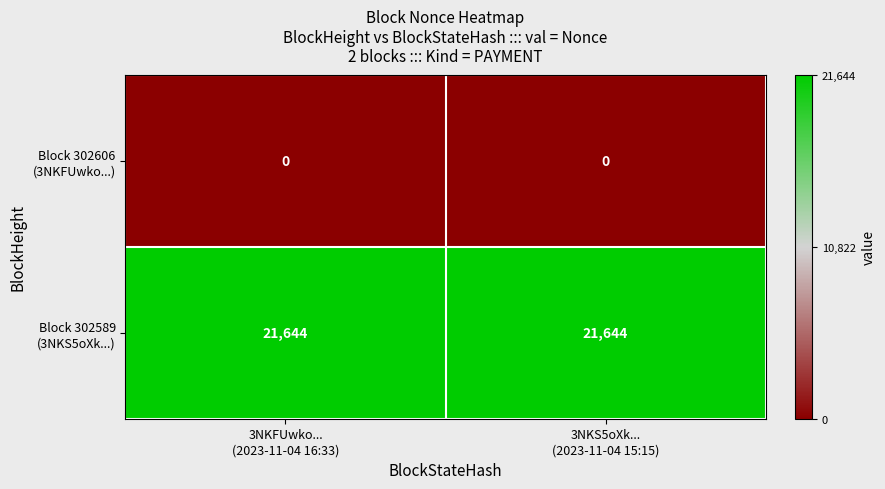

What is the maximum value shown in the chart?

21644